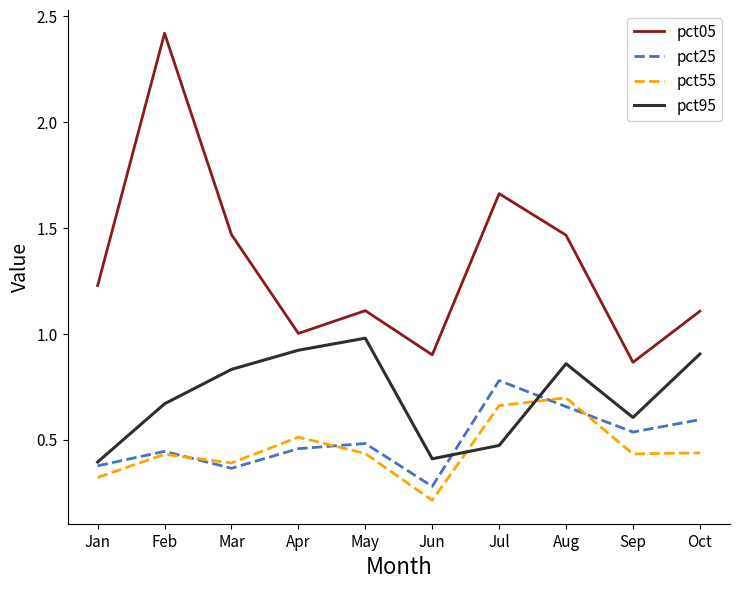

At Jul, list the series in order from smallest to largest.

pct95, pct55, pct25, pct05